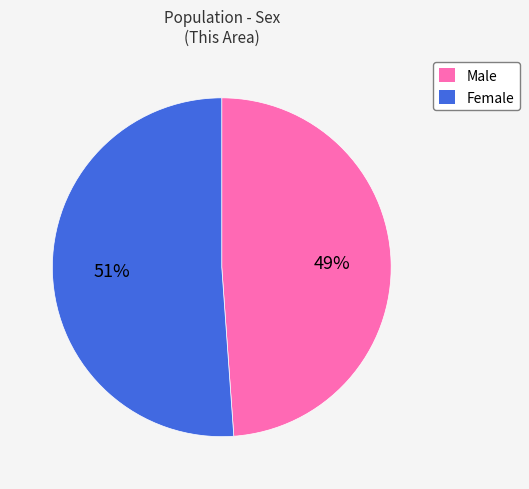

Does Female represent more than half of the total?

Yes